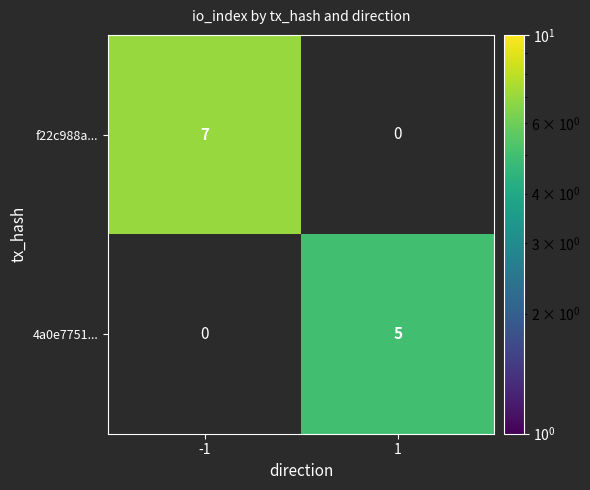

How many distinct data groups are displayed?

2